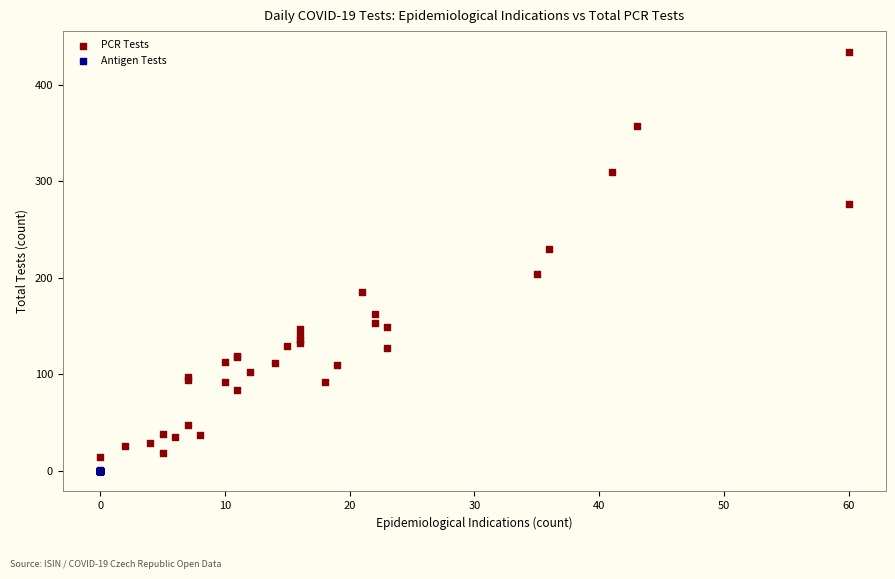

Which series contains the highest Y value?

PCR Tests